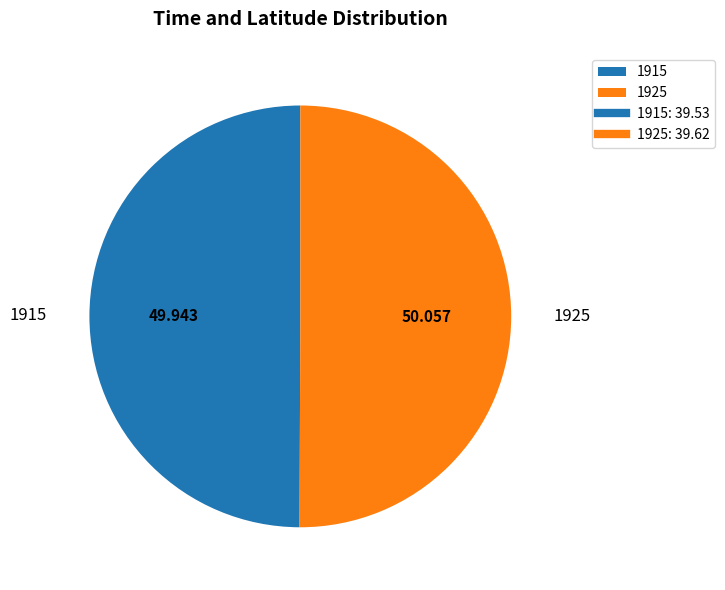

Do 1915 and 1925 together represent more than half of the pie?

Yes